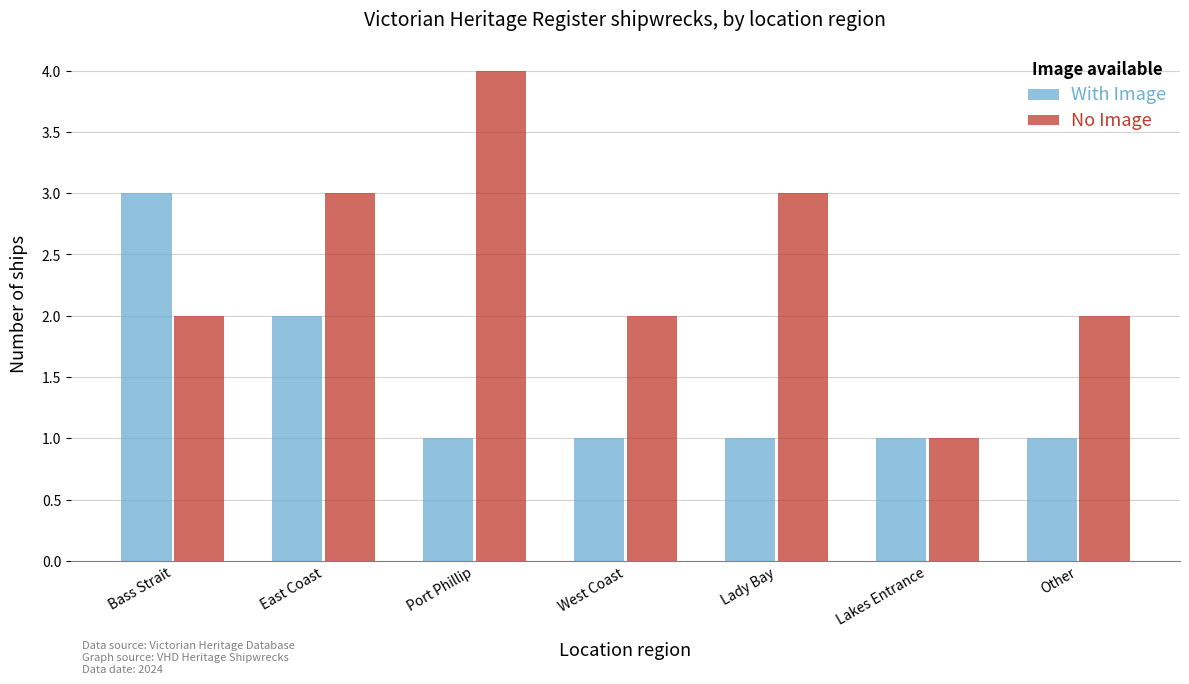

At which category does the chart reach its peak across all series?

Port Phillip